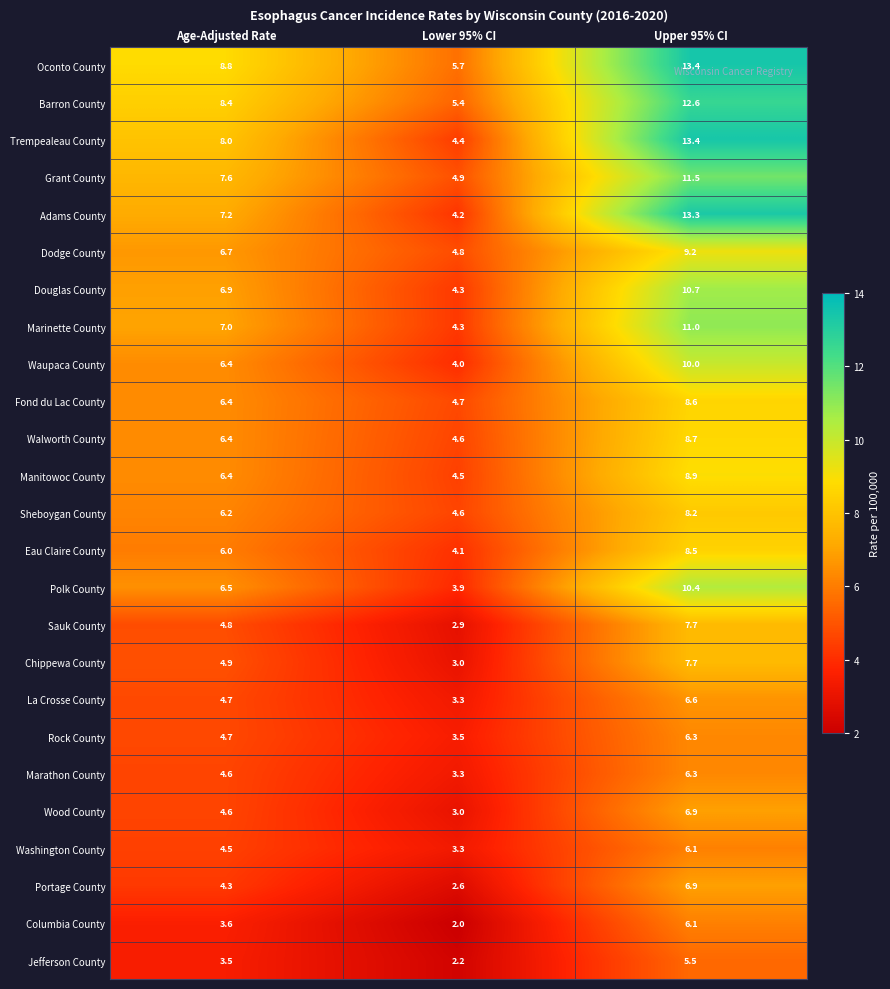

Where is Fond du Lac County nearest to the value 6?

Age-Adjusted Rate